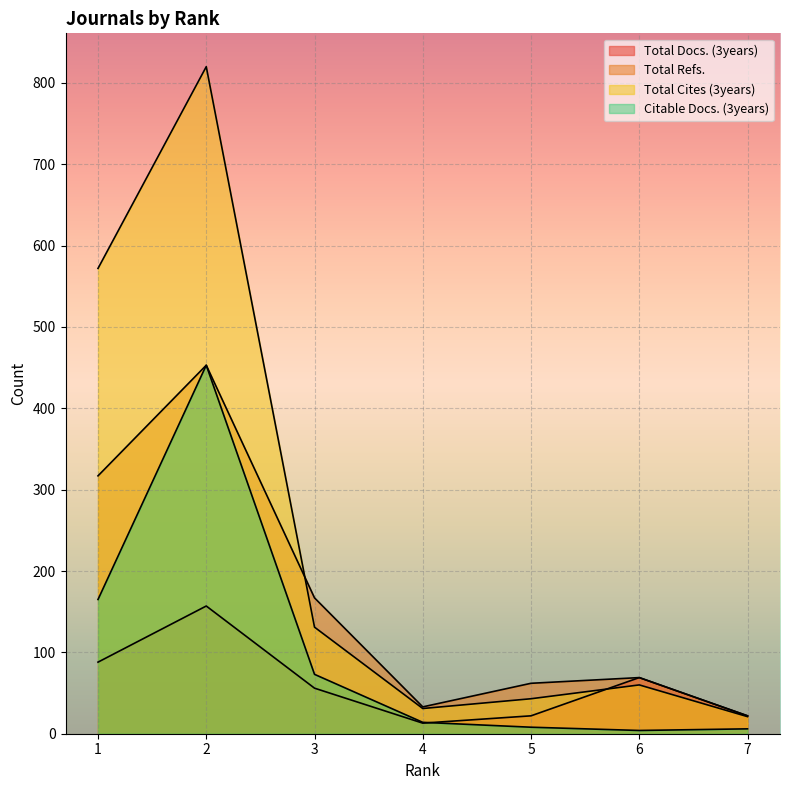

How many interior local peaks does the Total Docs. (3years) series have?

2